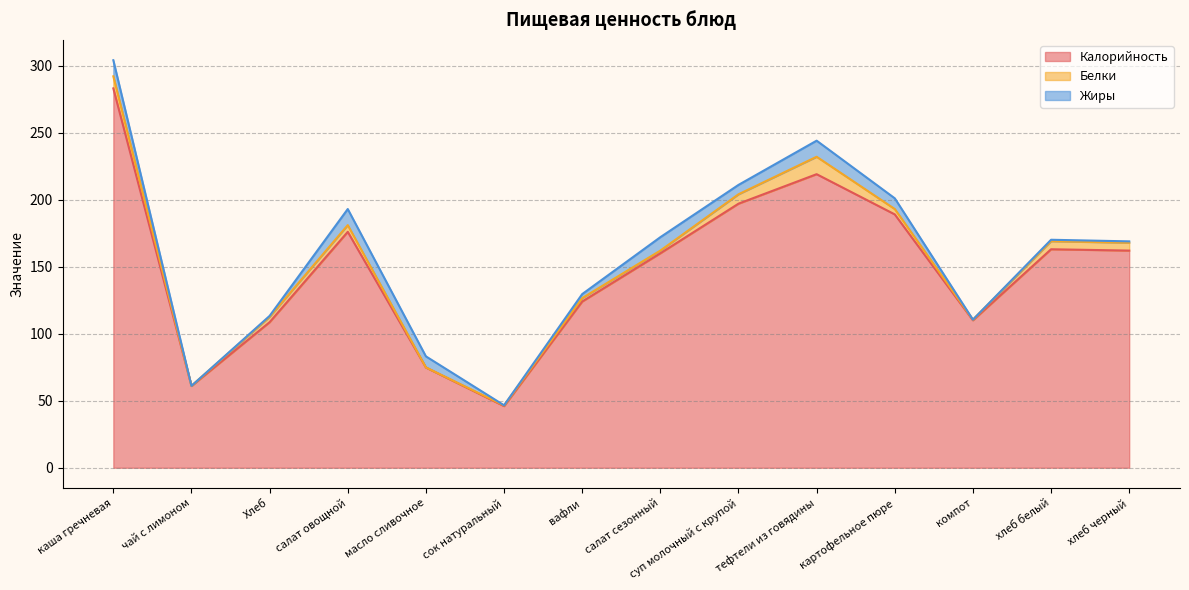

How many lines are shown in the chart?

3